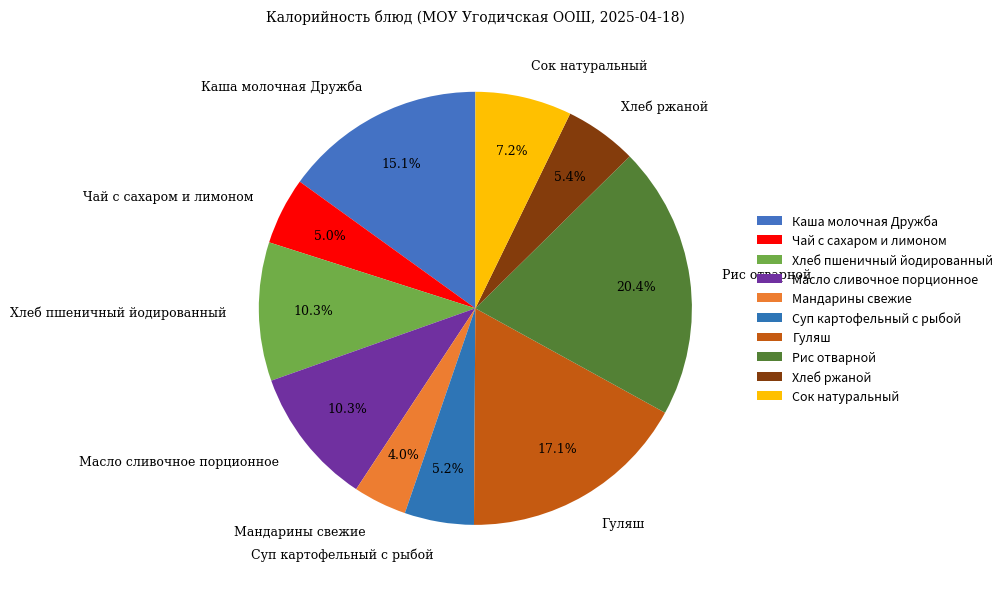

To the nearest percent, what percentage of the pie is Чай с сахаром и лимоном?

5%